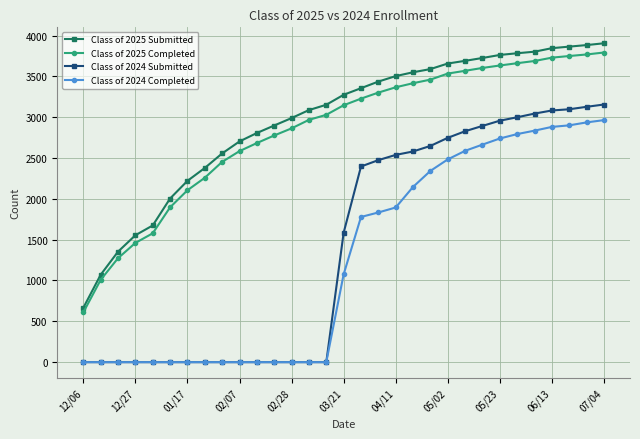

How many lines are shown in the chart?

4